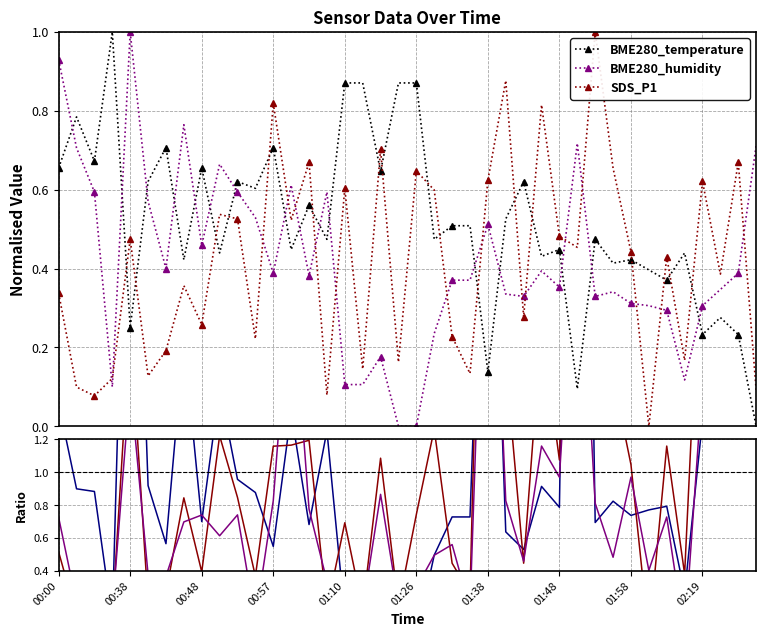

What is the highest value of the BME280_humidity series?

1.0